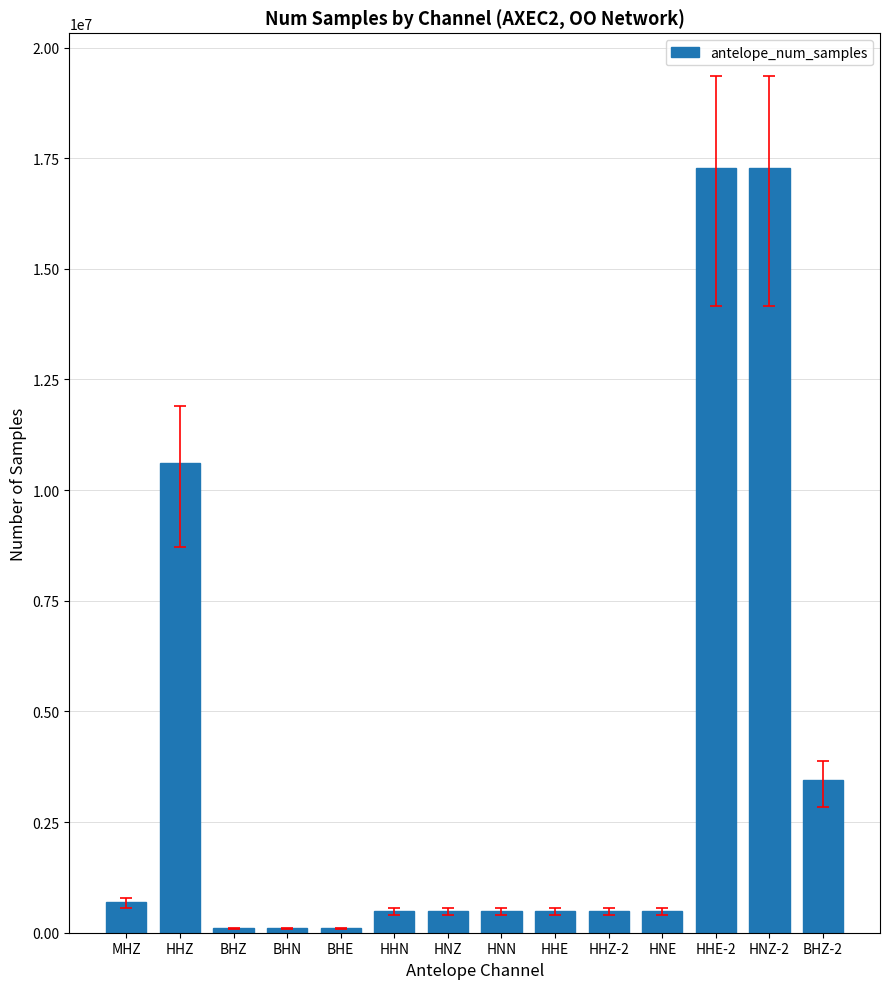

What is the average value?

3758189